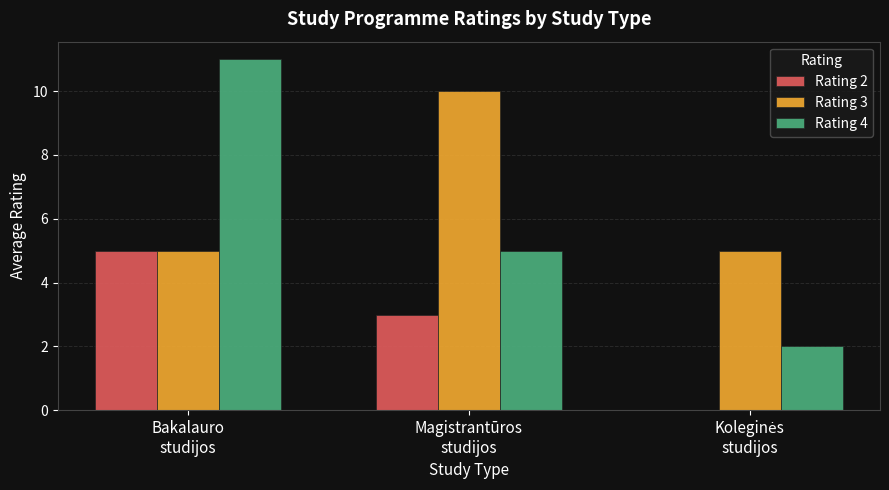

Reading left to right, list all the values displayed in this chart.

Rating 2: 5	3	0
Rating 3: 5	10	5
Rating 4: 11	5	2